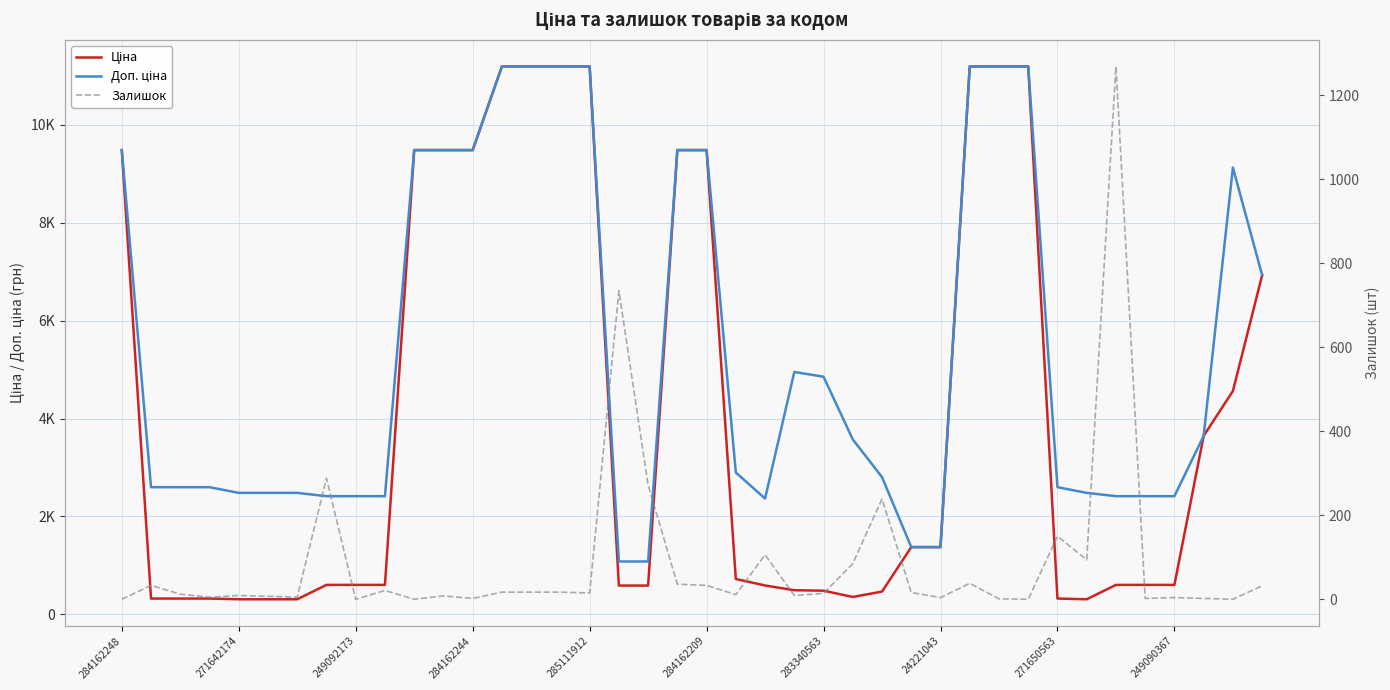

True or false: Залишок and Доп. ціна cross at least once.

False